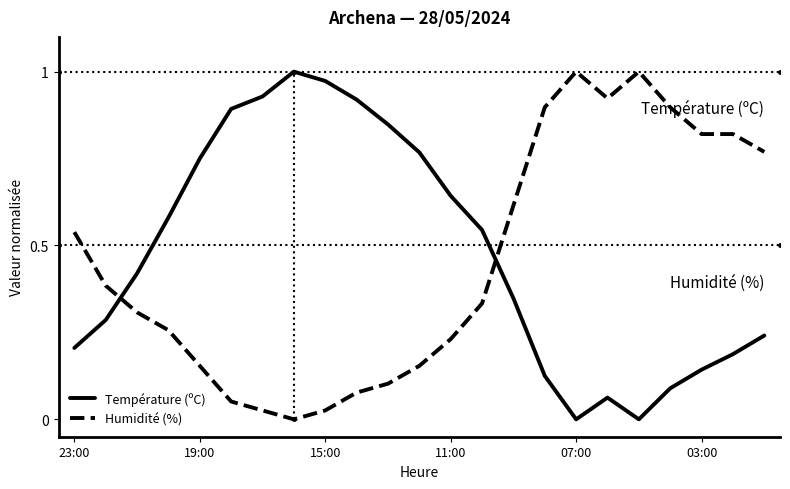

True or false: Humidité (%) and Température (ºC) intersect in this chart.

True